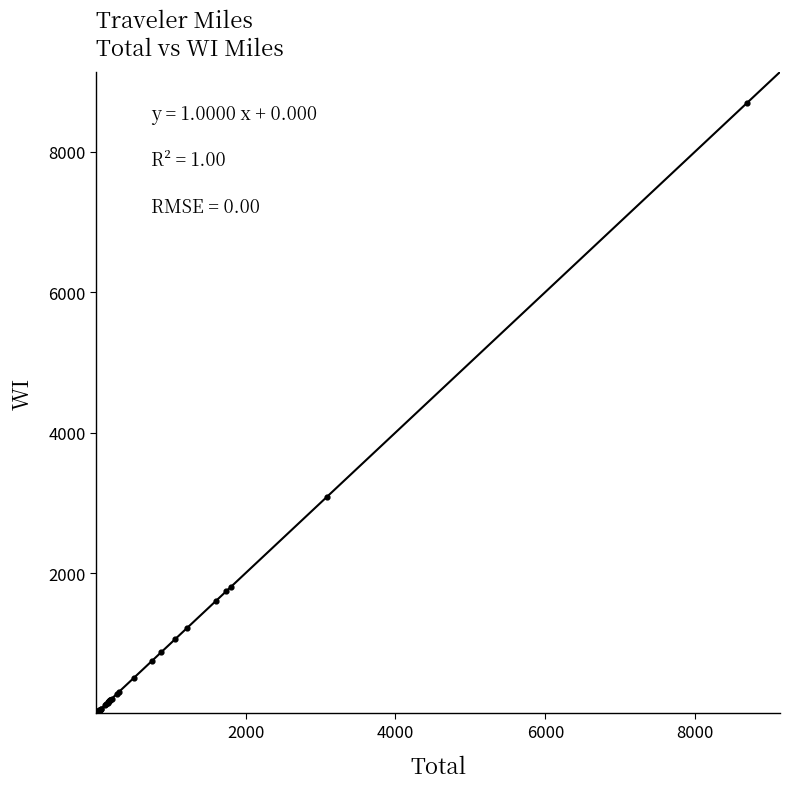

What Y value in the scatter plot is closest to 4350?

3083.7